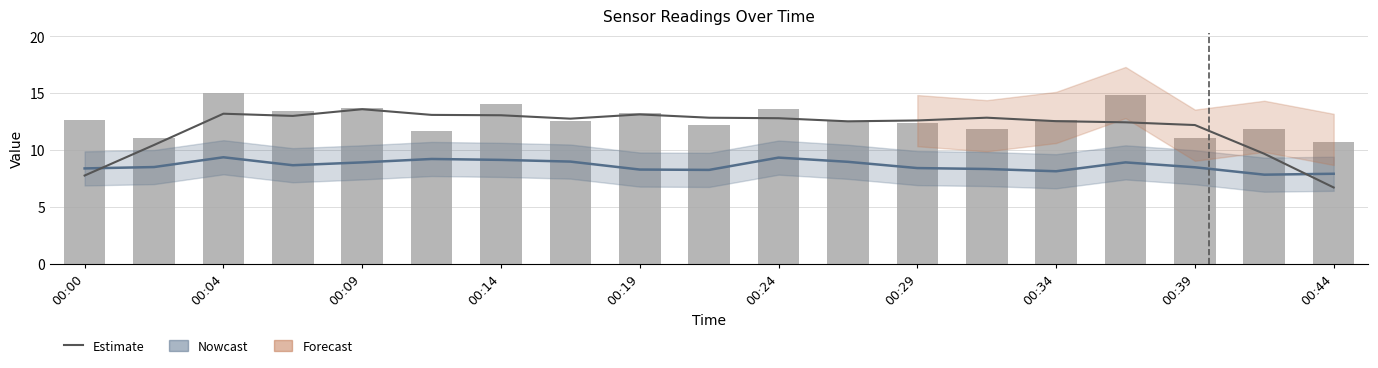

How many values in the SDS_P1 series are below 12?

6